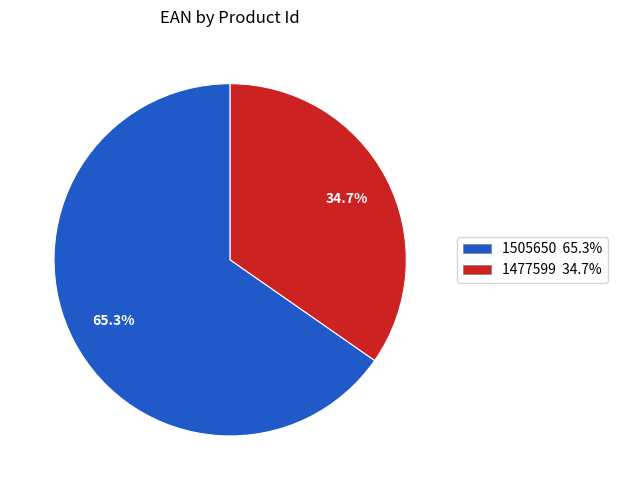

Count the number of slices in the pie.

2